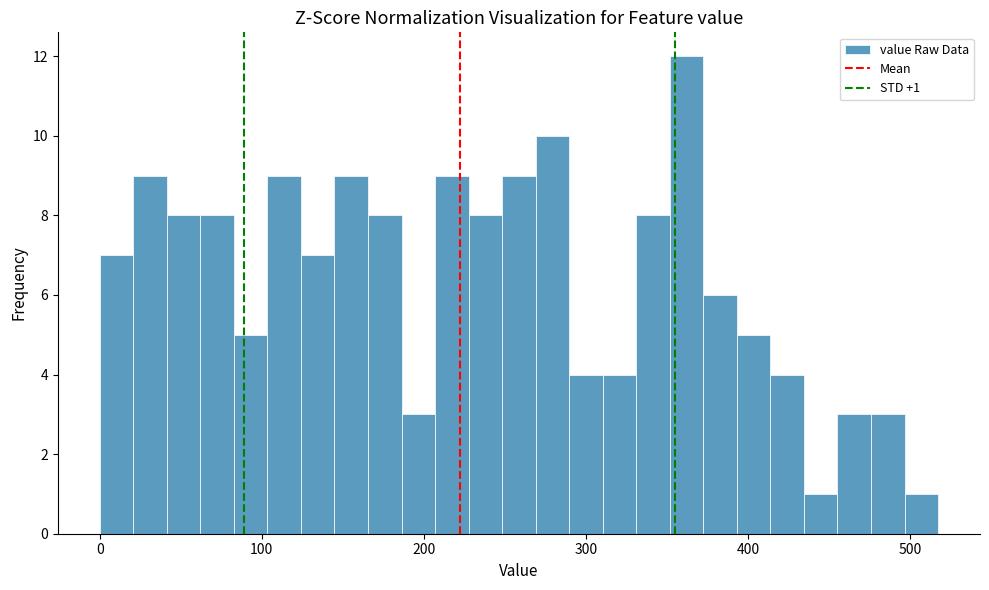

Around what value on the x-axis is the tallest bar? Give the approximate position of its centre, as read against the axis.

360